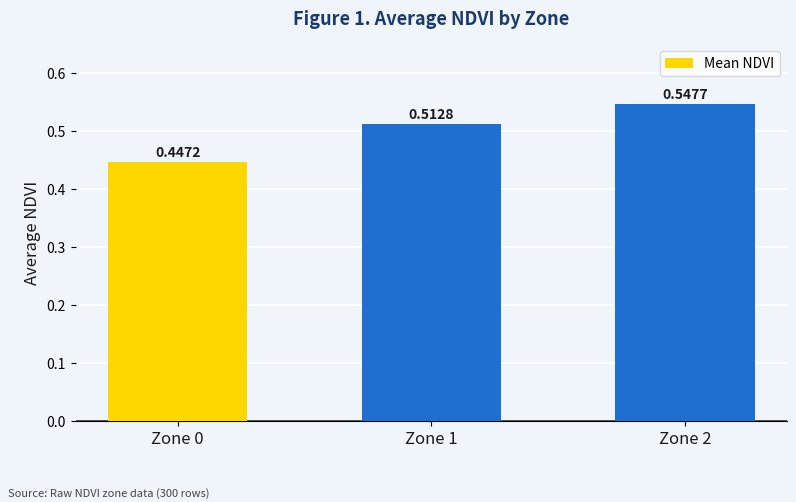

Does the chart contain any negative values?

No